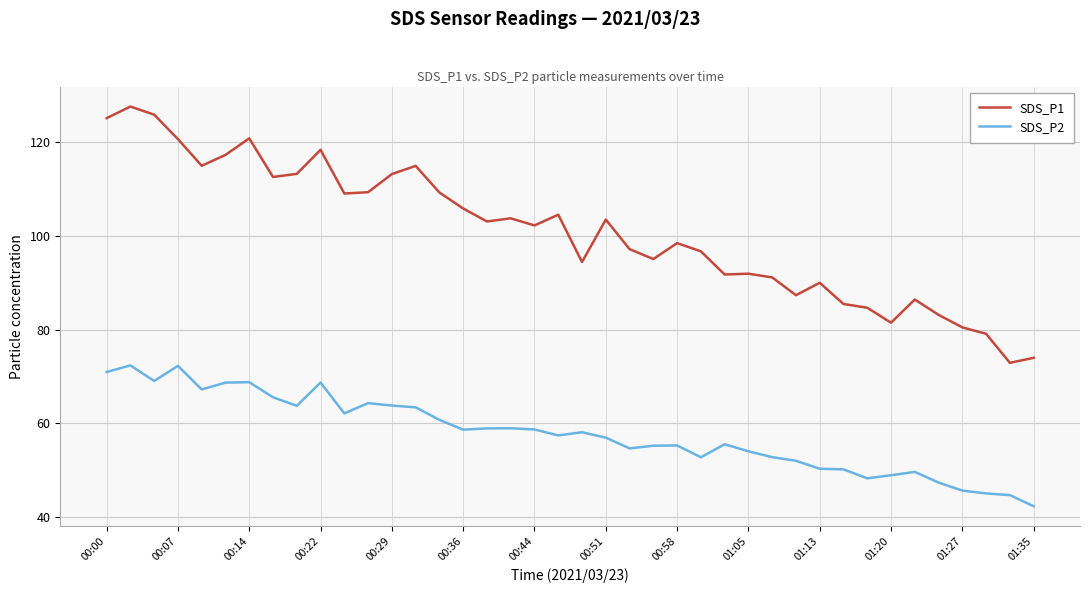

What is the difference between the maximum and minimum values in the SDS_P2 series?

30.1